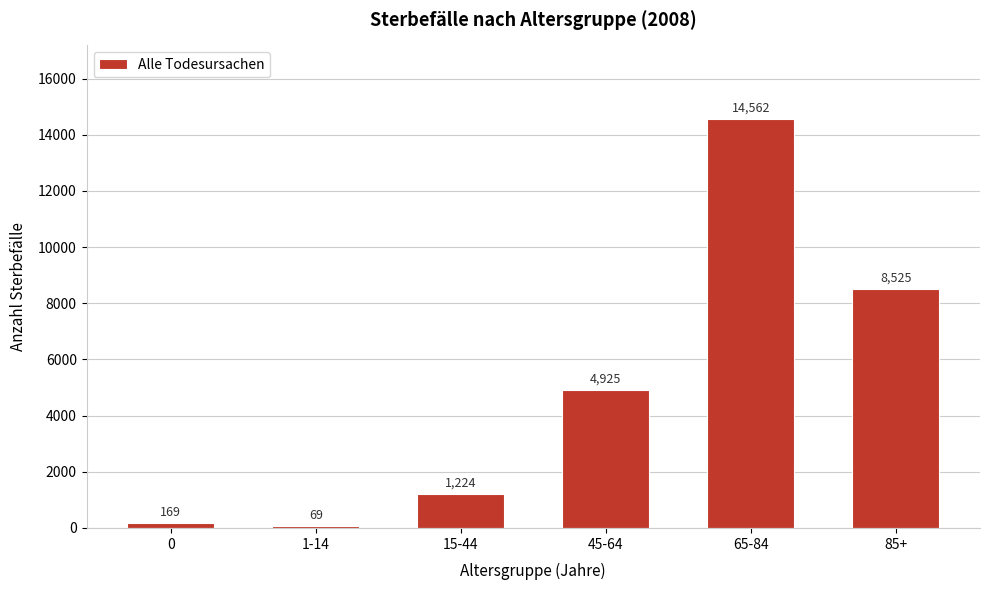

Reading right to left, extract all data points from this chart.

85+=8525	65-84=14562	45-64=4925	15-44=1224	1-14=69	0=169